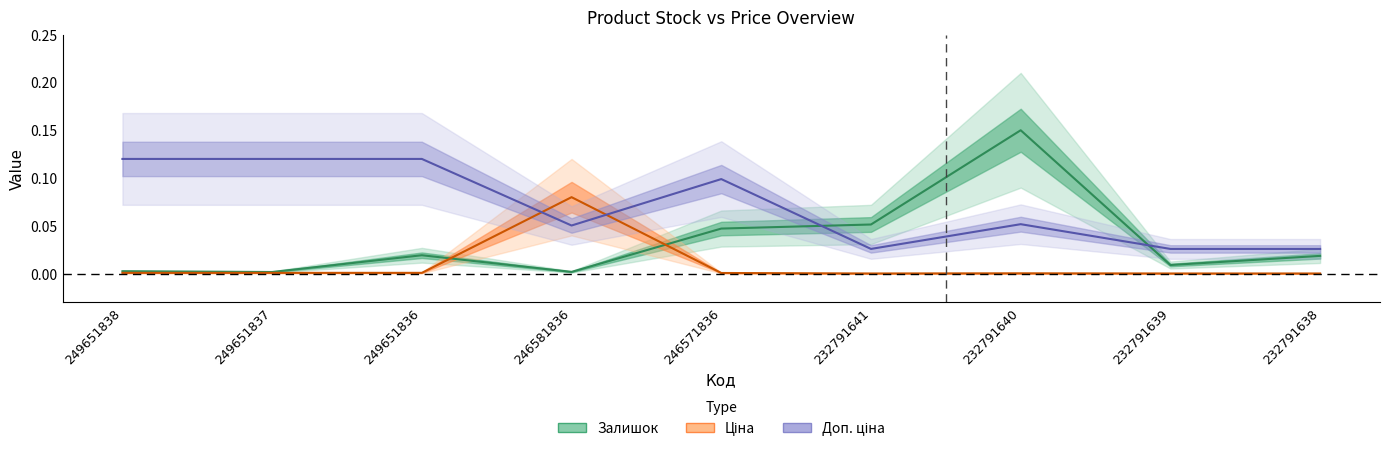

Where do Доп. ціна and Залишок first cross each other?

246571836 and 232791641